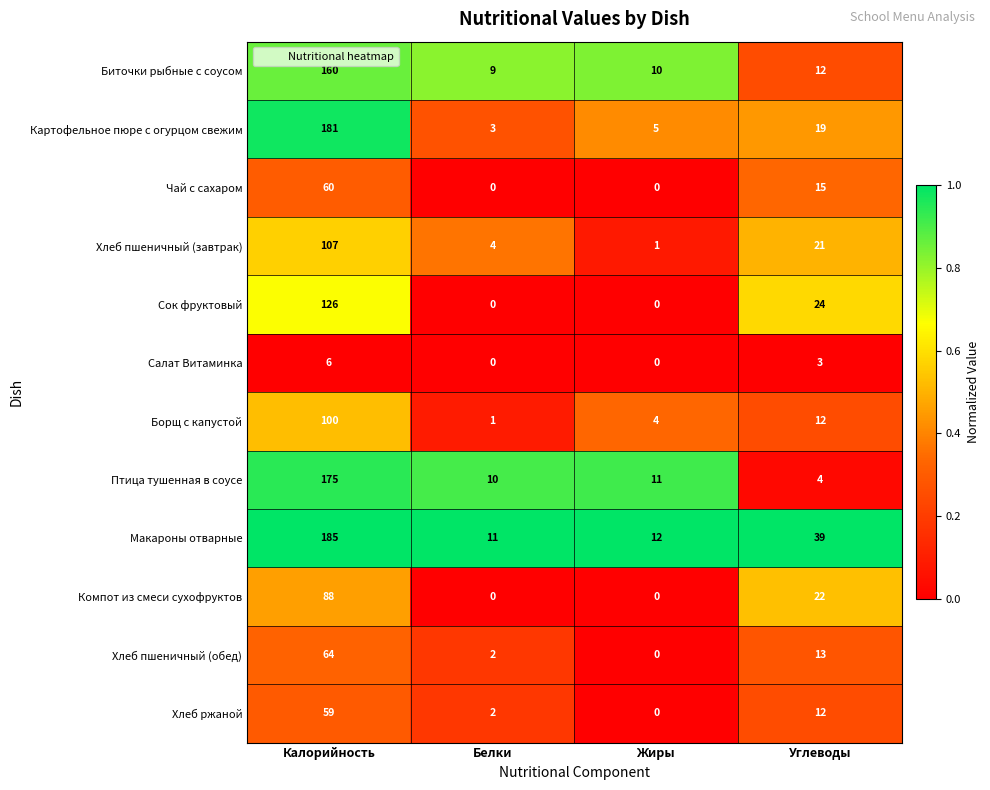

True or false: Сок фруктовый has a value of 0 at Белки.

True